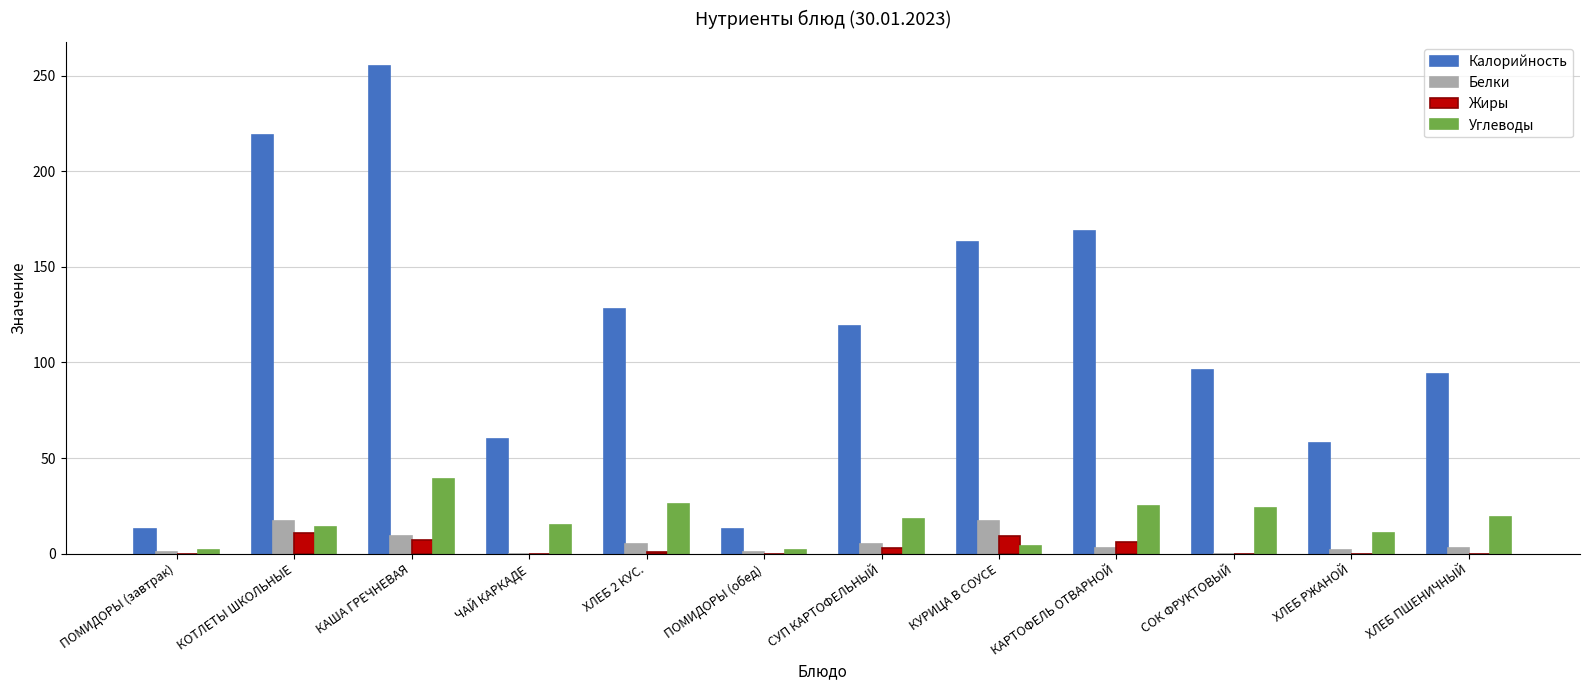

Which series has the largest range (max minus min)?

Калорийность